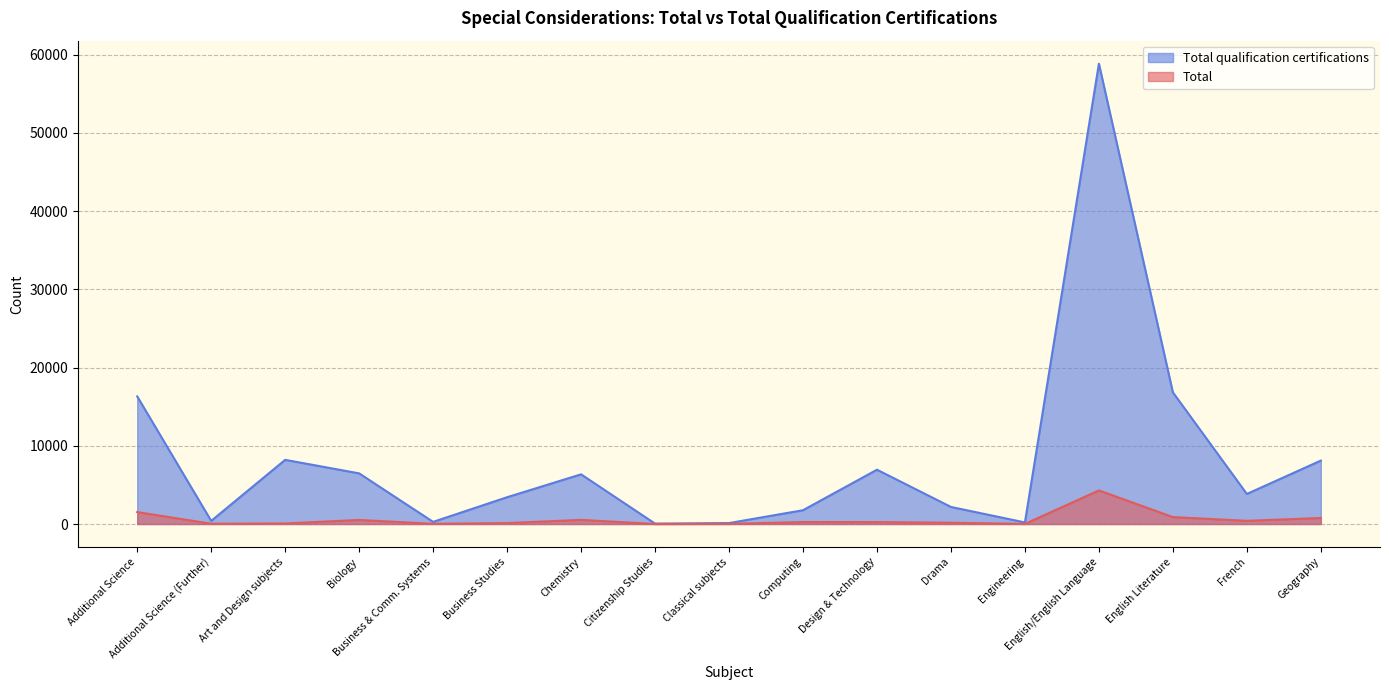

The value of Total qualification certifications at Additional Science is 24477. True or false?

False